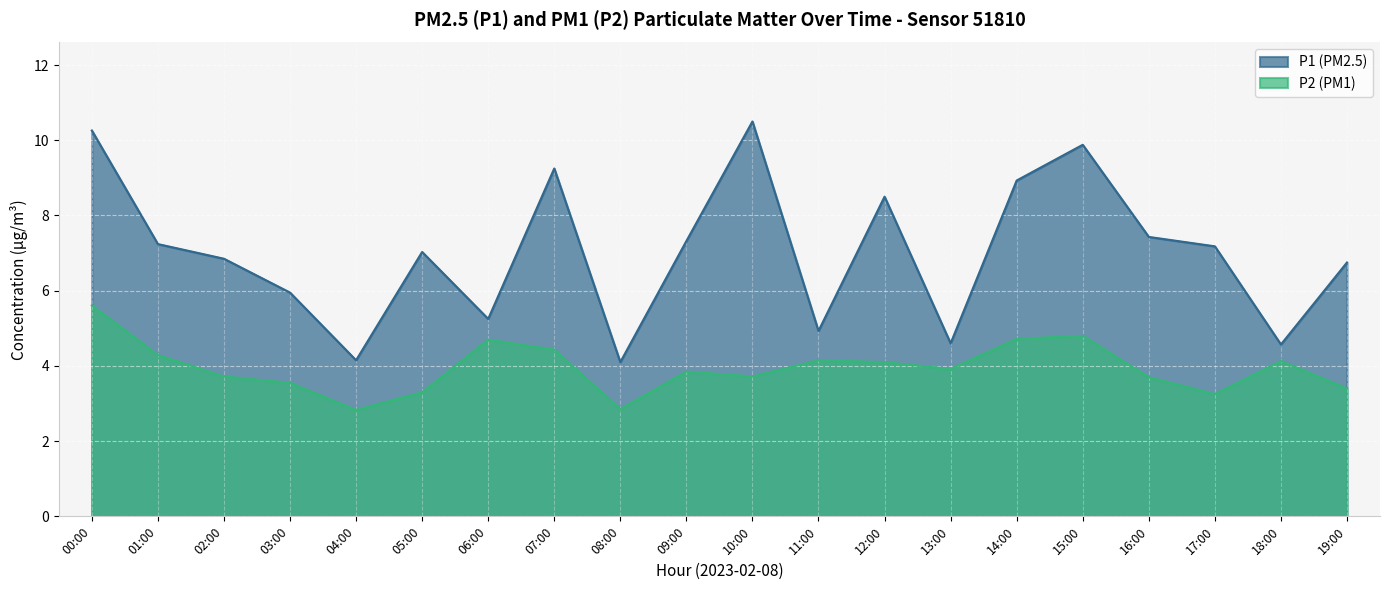

Read the P2 value at 11:00.

4.2